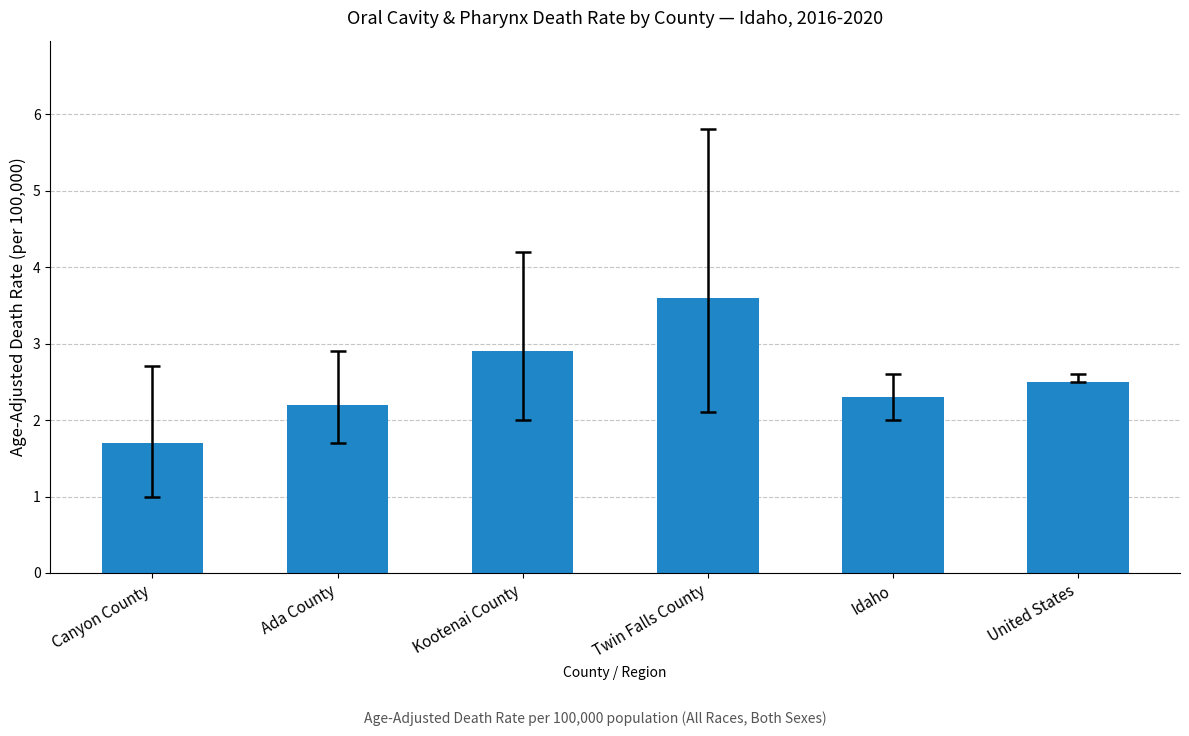

What is the label of the 6th bar from the left?

United States